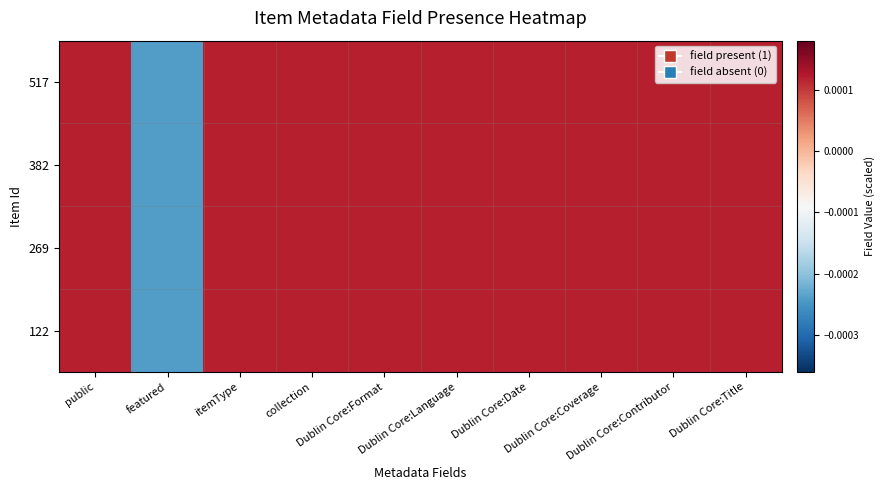

At how many categories does at least one series exceed 0?

9